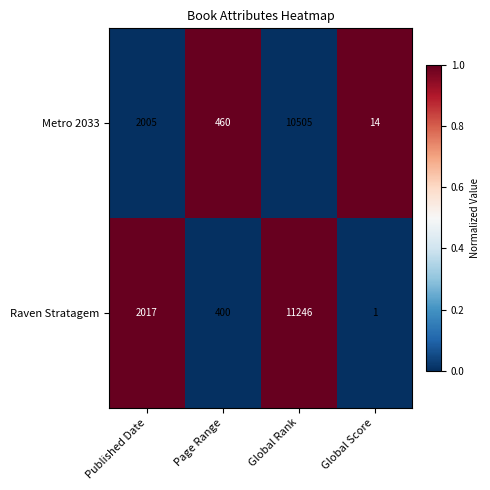

What is the sum of the Raven Stratagem values at Published Date and Global Score?

2018